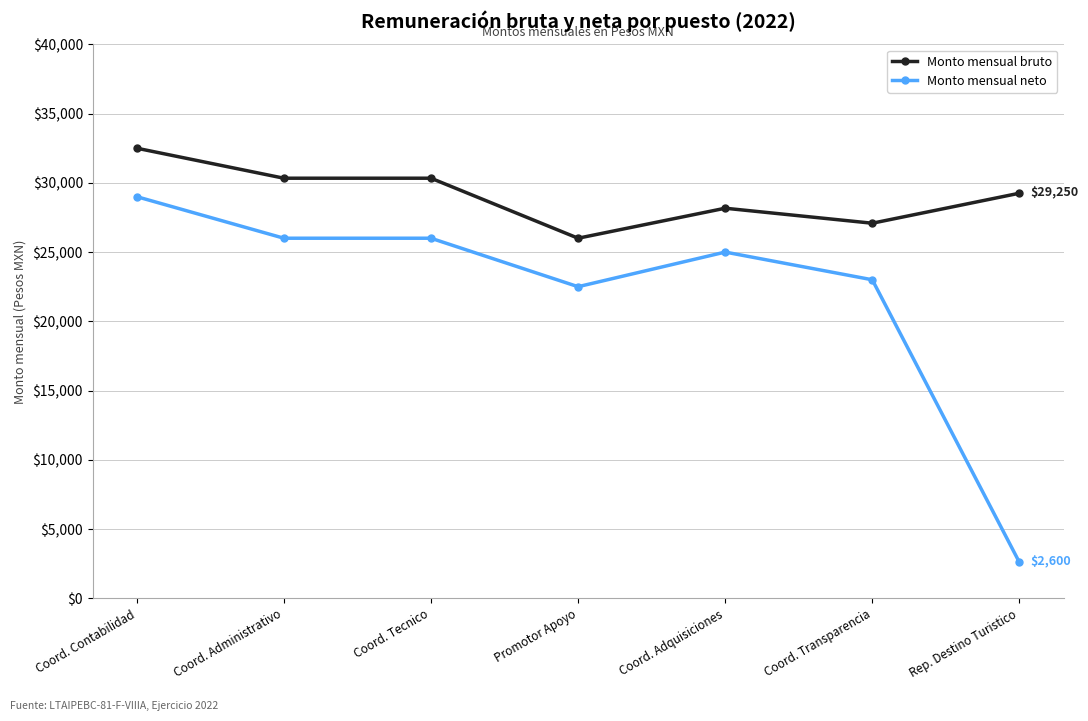

Where does the Monto mensual neto series first go above 25000?

Coord. Contabilidad